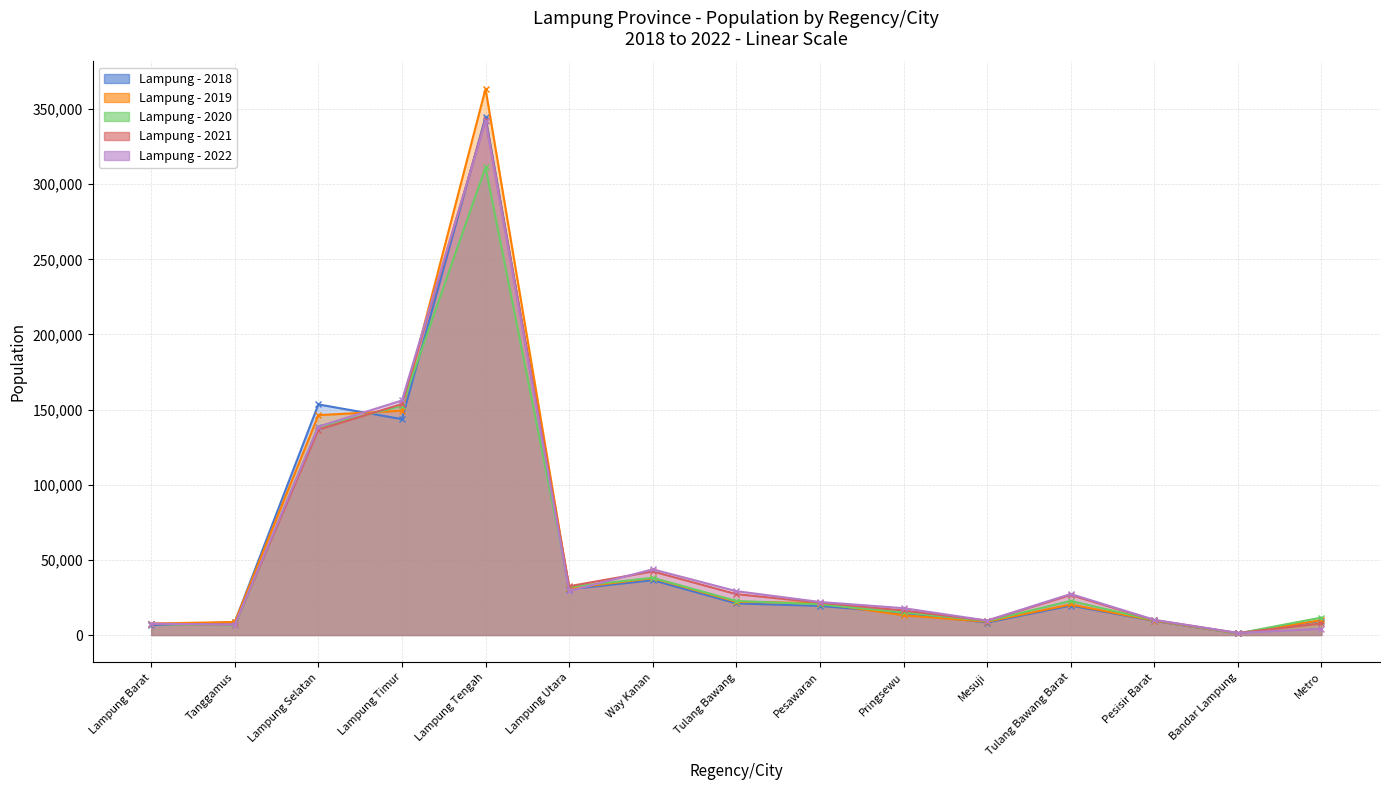

What are all the series names shown in the legend?

2018, 2019, 2020, 2021, 2022